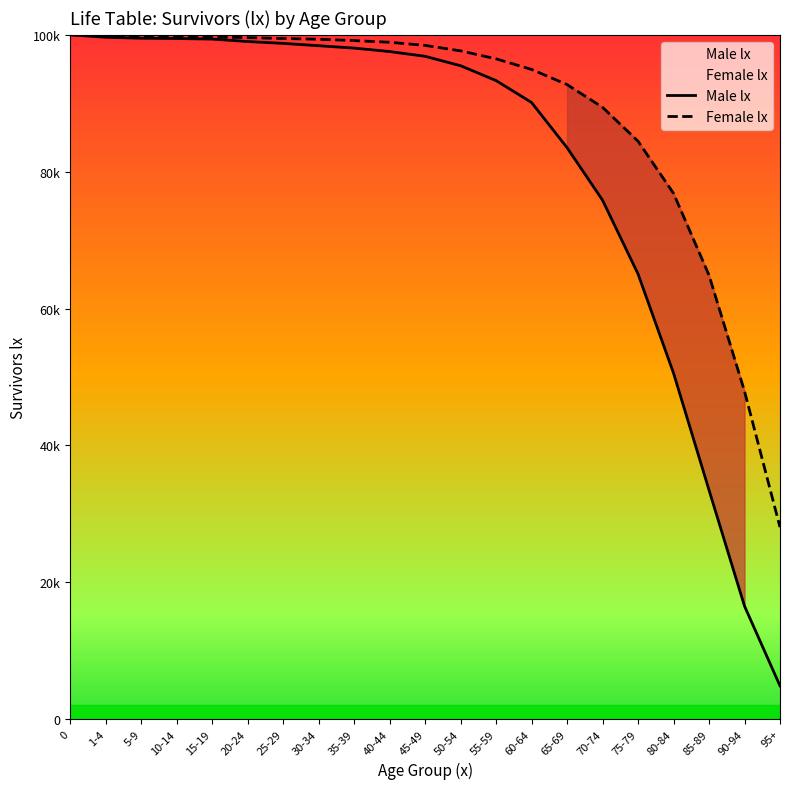

At 40-44, list the series in order from smallest to largest.

Male lx, Female lx